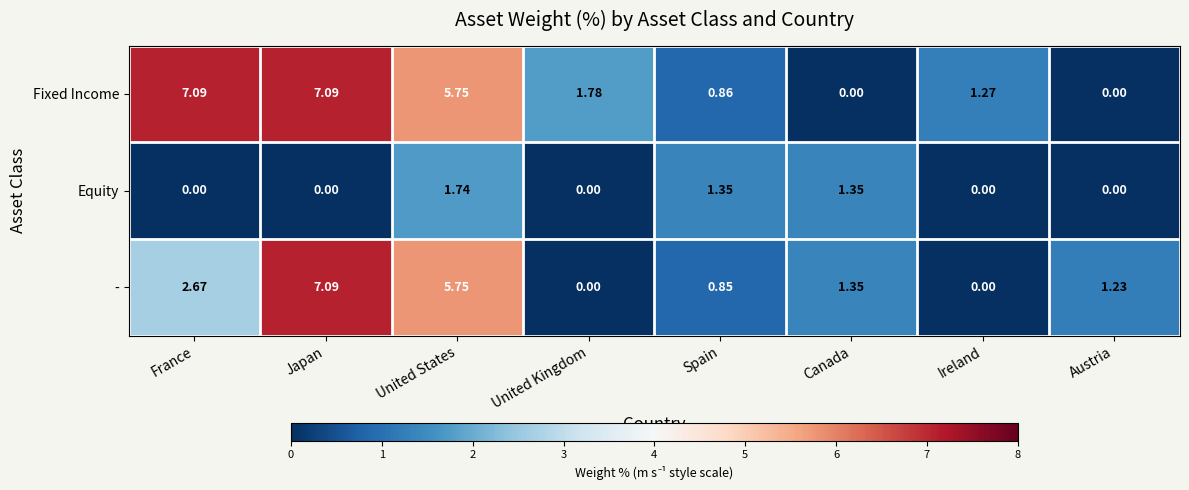

Which category has the highest value in the Equity series?

United States